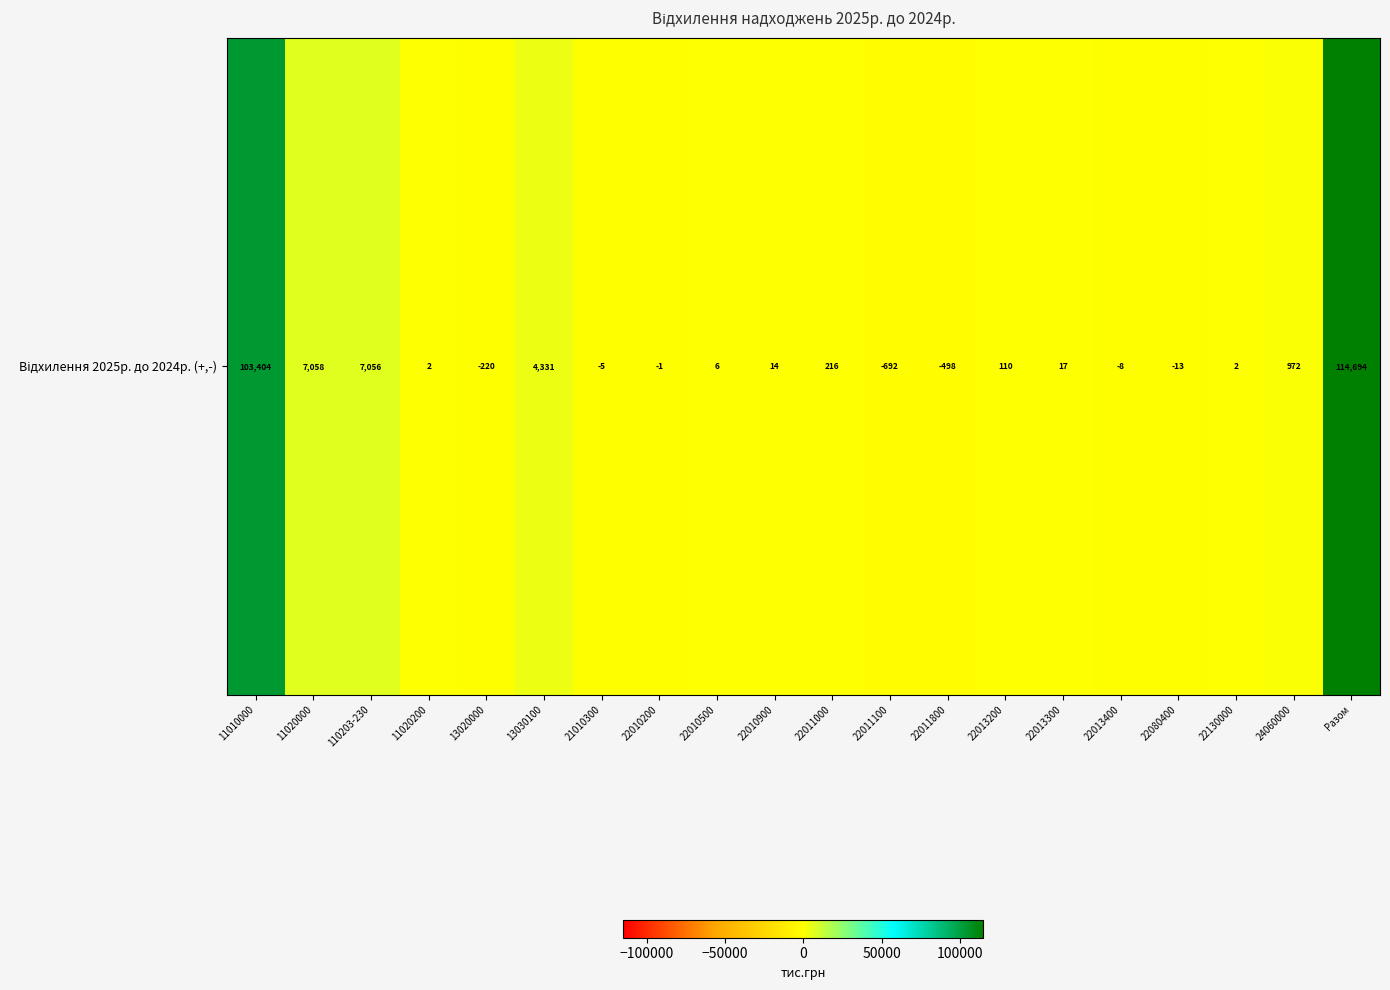

Is it true that the value at 22010500 is 10.3?

False